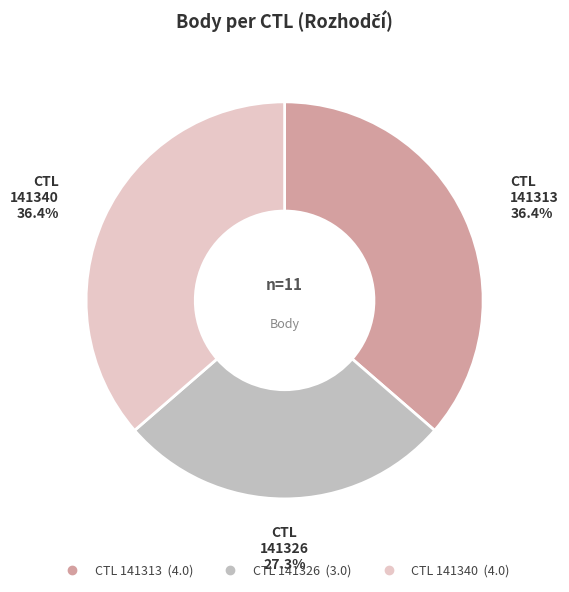

Does any single category account for the majority?

No